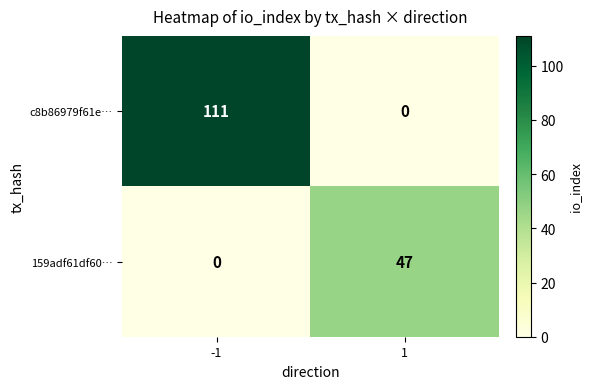

What is the difference between the highest and lowest values at 1?

47